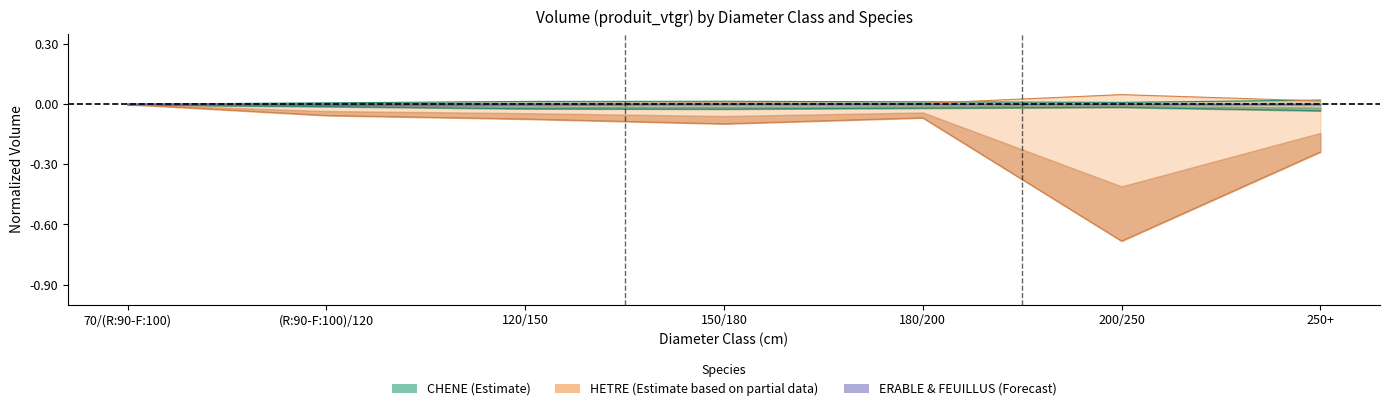

What is the smallest value displayed?

-0.7